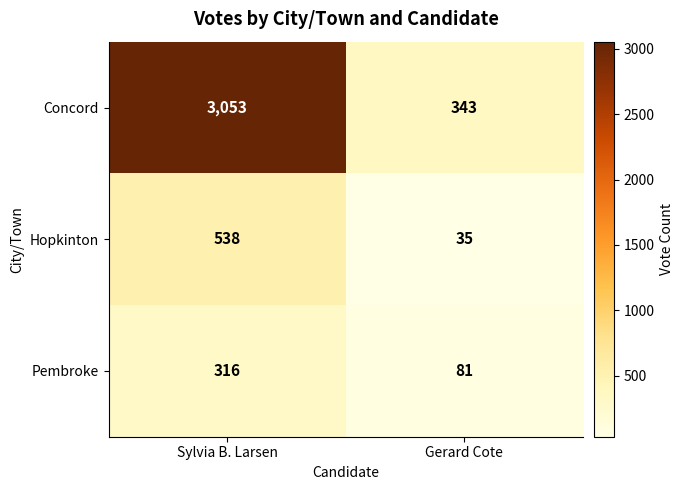

Reading left to right, list all the values displayed in this chart.

Concord: 3053	343
Hopkinton: 538	35
Pembroke: 316	81